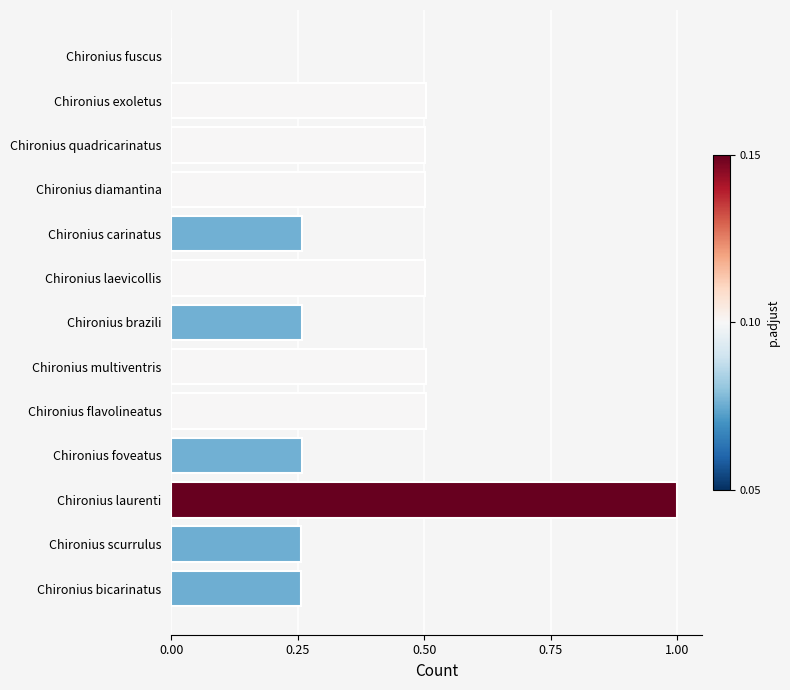

Read the value at Chironius laurenti.

1.0